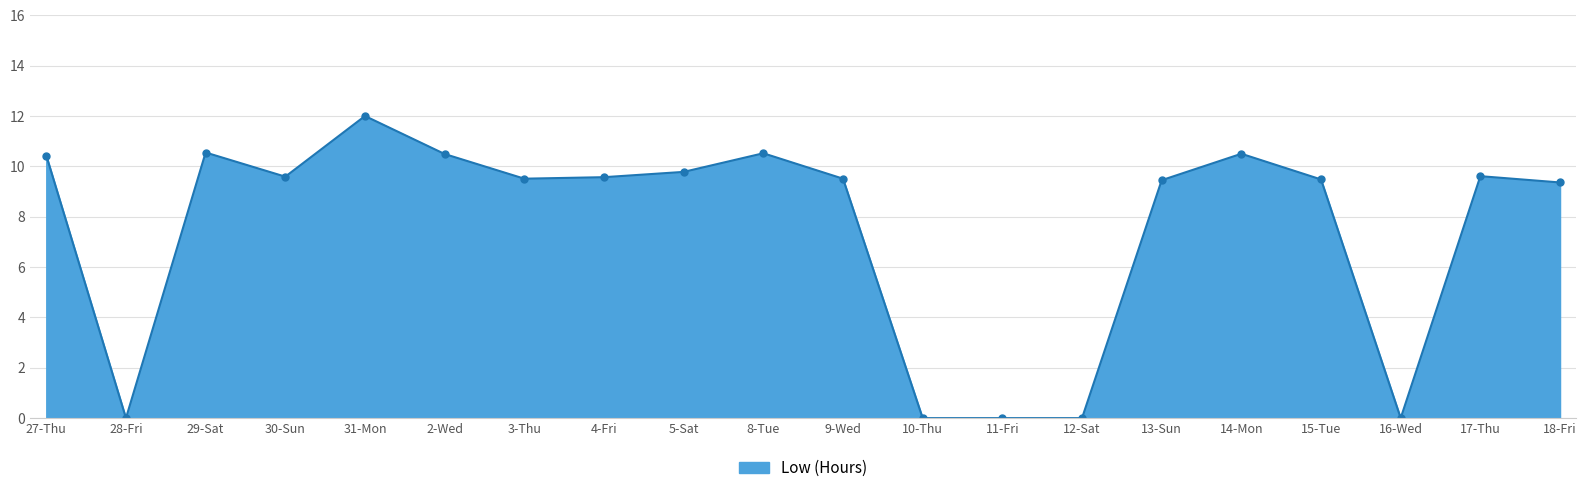

True or false: there are more than 2 points higher than both neighbors.

True